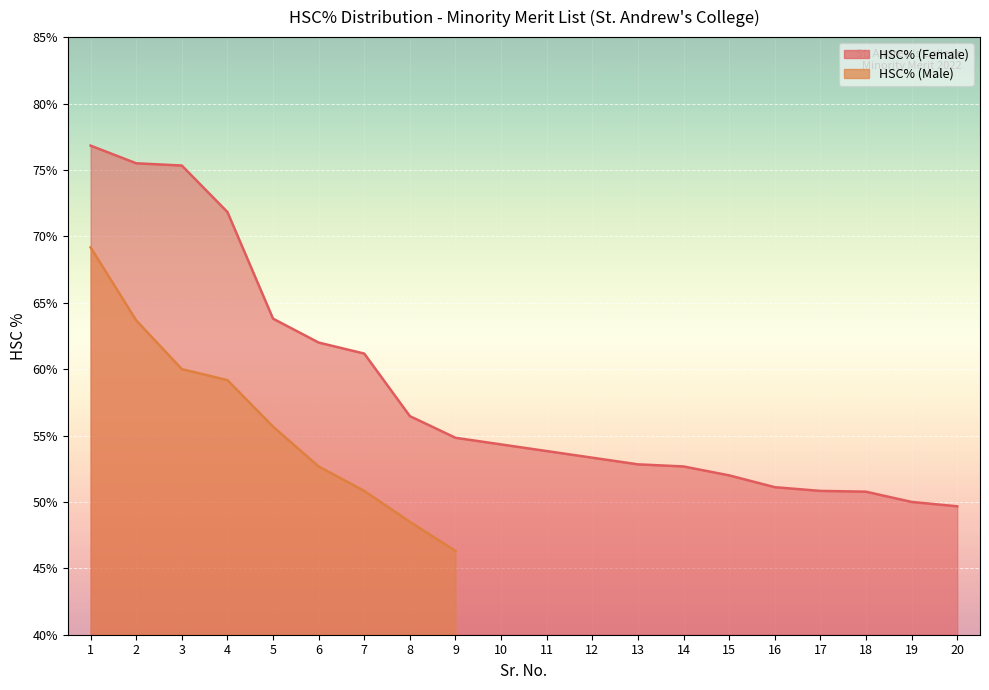

Between 11 and 6, which is larger?

6